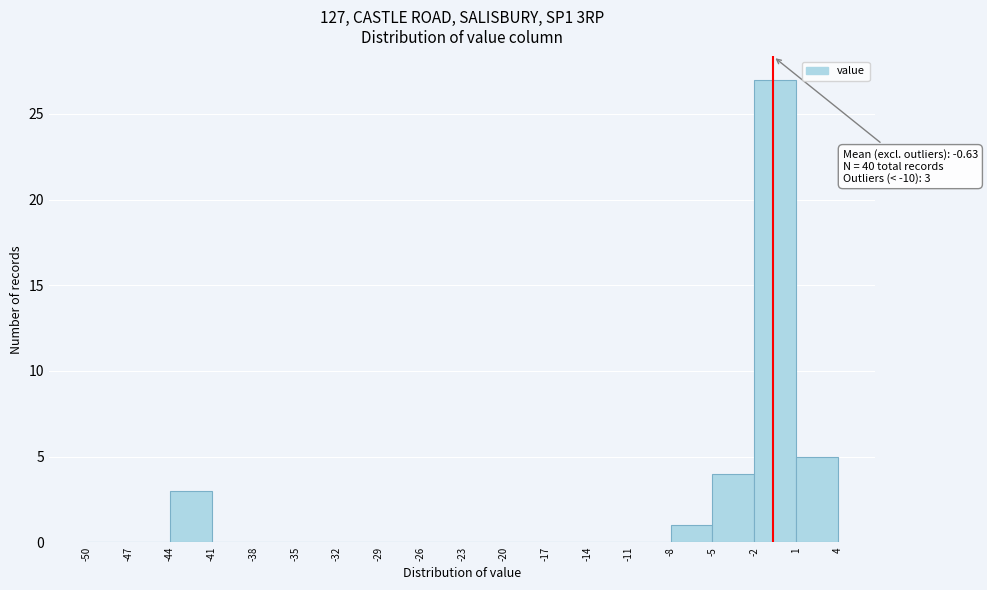

Which range on the x-axis has the tallest bar?

-2 to 1